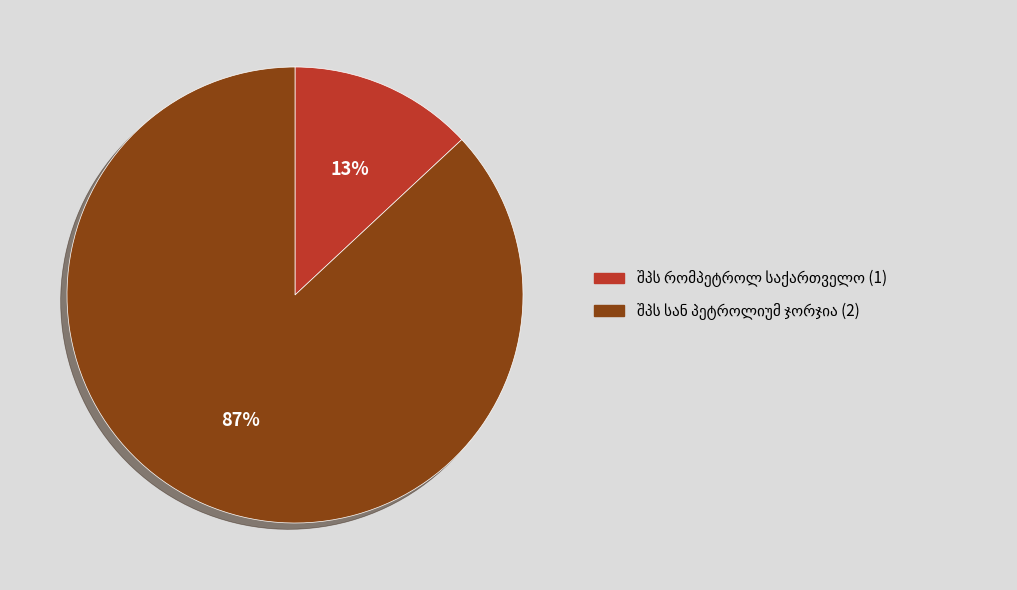

Does any single category account for the majority?

Yes